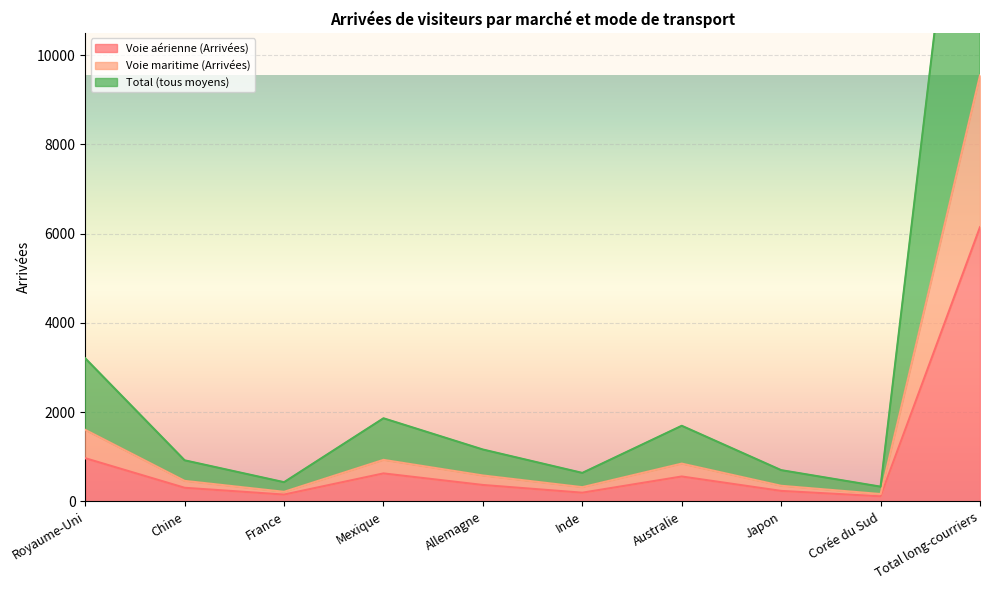

At which label does Voie maritime (Arrivées) first exceed 581?

Royaume-Uni